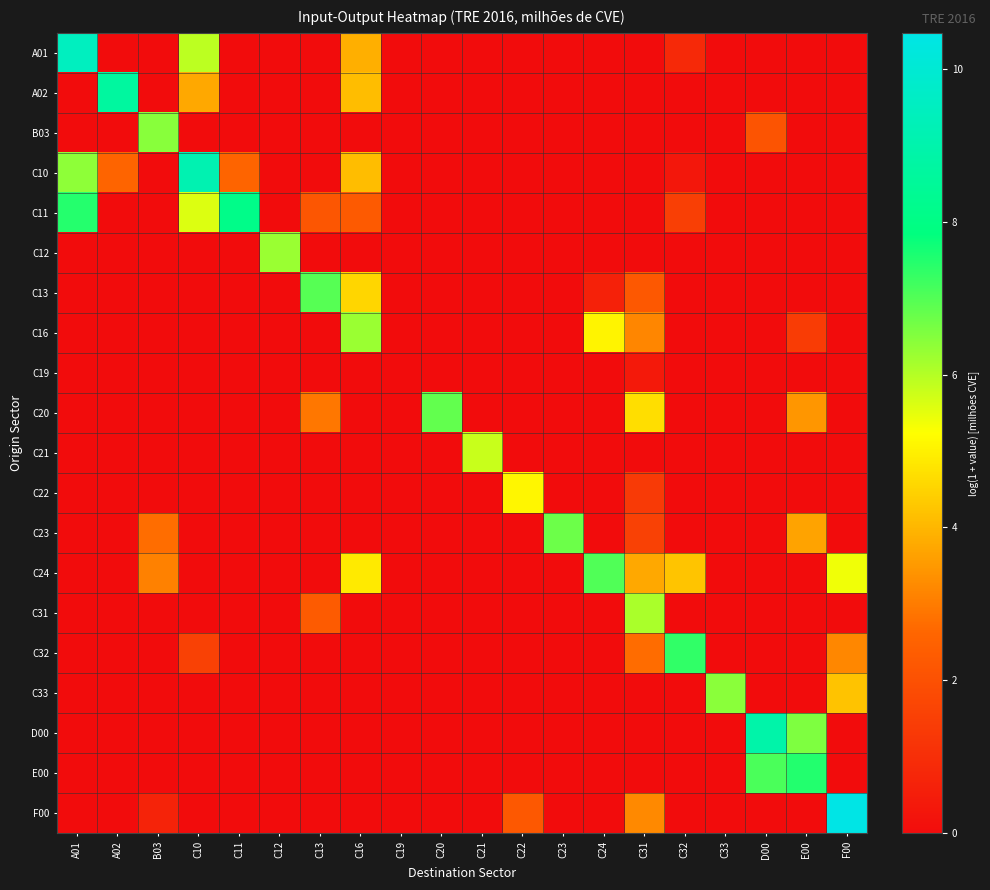

Reading left to right, list all the values displayed in this chart.

A01: A01=9.5	A02=0.0	B03=0.0	C10=5.9	C11=0.0	C12=0.0	C13=0.0	C16=3.9	C19=0.0	C20=0.0	C21=0.0	C22=0.0	C23=0.0	C24=0.0	C31=0.0	C32=0.8	C33=0.0	D00=0.0	E00=0.0	F00=0.0
A02: A01=0.0	A02=8.7	B03=0.0	C10=3.8	C11=0.0	C12=0.0	C13=0.0	C16=4.1	C19=0.0	C20=0.0	C21=0.0	C22=0.0	C23=0.0	C24=0.0	C31=0.0	C32=0.0	C33=0.0	D00=0.0	E00=0.0	F00=0.0
B03: A01=0.0	A02=0.0	B03=6.5	C10=0.0	C11=0.0	C12=0.0	C13=0.0	C16=0.0	C19=0.0	C20=0.0	C21=0.0	C22=0.0	C23=0.0	C24=0.0	C31=0.0	C32=0.0	C33=0.0	D00=2.1	E00=0.0	F00=0.0
C10: A01=6.4	A02=2.6	B03=0.0	C10=9.1	C11=2.6	C12=0.0	C13=0.0	C16=4.1	C19=0.0	C20=0.0	C21=0.0	C22=0.0	C23=0.0	C24=0.0	C31=0.0	C32=0.3	C33=0.0	D00=0.0	E00=0.0	F00=0.0
C11: A01=7.5	A02=0.0	B03=0.0	C10=5.6	C11=8.1	C12=0.0	C13=2.2	C16=2.3	C19=0.0	C20=0.0	C21=0.0	C22=0.0	C23=0.0	C24=0.0	C31=0.0	C32=1.5	C33=0.0	D00=0.0	E00=0.0	F00=0.0
C12: A01=0.0	A02=0.0	B03=0.0	C10=0.0	C11=0.0	C12=6.3	C13=0.0	C16=0.0	C19=0.0	C20=0.0	C21=0.0	C22=0.0	C23=0.0	C24=0.0	C31=0.0	C32=0.0	C33=0.0	D00=0.0	E00=0.0	F00=0.0
C13: A01=0.0	A02=0.0	B03=0.0	C10=0.0	C11=0.0	C12=0.0	C13=7.0	C16=4.6	C19=0.0	C20=0.0	C21=0.0	C22=0.0	C23=0.0	C24=0.6	C31=2.2	C32=0.0	C33=0.0	D00=0.0	E00=0.0	F00=0.0
C16: A01=0.0	A02=0.0	B03=0.0	C10=0.0	C11=0.0	C12=0.0	C13=0.0	C16=6.3	C19=0.0	C20=0.0	C21=0.0	C22=0.0	C23=0.0	C24=5.1	C31=3.2	C32=0.0	C33=0.0	D00=0.0	E00=1.4	F00=0.0
C19: A01=0.0	A02=0.0	B03=0.0	C10=0.0	C11=0.0	C12=0.0	C13=0.0	C16=0.0	C19=0.0	C20=0.0	C21=0.0	C22=0.0	C23=0.0	C24=0.0	C31=0.4	C32=0.0	C33=0.0	D00=0.0	E00=0.0	F00=0.0
C20: A01=0.0	A02=0.0	B03=0.0	C10=0.0	C11=0.0	C12=0.0	C13=2.9	C16=0.0	C19=0.0	C20=6.8	C21=0.0	C22=0.0	C23=0.0	C24=0.0	C31=4.7	C32=0.0	C33=0.0	D00=0.0	E00=3.4	F00=0.0
C21: A01=0.0	A02=0.0	B03=0.0	C10=0.0	C11=0.0	C12=0.0	C13=0.0	C16=0.0	C19=0.0	C20=0.0	C21=5.8	C22=0.0	C23=0.0	C24=0.0	C31=0.0	C32=0.0	C33=0.0	D00=0.0	E00=0.0	F00=0.0
C22: A01=0.0	A02=0.0	B03=0.0	C10=0.0	C11=0.0	C12=0.0	C13=0.0	C16=0.0	C19=0.0	C20=0.0	C21=0.0	C22=5.1	C23=0.0	C24=0.0	C31=1.3	C32=0.0	C33=0.0	D00=0.0	E00=0.0	F00=0.0
C23: A01=0.0	A02=0.0	B03=2.8	C10=0.0	C11=0.0	C12=0.0	C13=0.0	C16=0.0	C19=0.0	C20=0.0	C21=0.0	C22=0.0	C23=6.7	C24=0.0	C31=1.6	C32=0.0	C33=0.0	D00=0.0	E00=3.7	F00=0.0
C24: A01=0.0	A02=0.0	B03=3.1	C10=0.0	C11=0.0	C12=0.0	C13=0.0	C16=4.9	C19=0.0	C20=0.0	C21=0.0	C22=0.0	C23=0.0	C24=7.0	C31=3.7	C32=4.2	C33=0.0	D00=0.0	E00=0.0	F00=5.4
C31: A01=0.0	A02=0.0	B03=0.0	C10=0.0	C11=0.0	C12=0.0	C13=2.3	C16=0.0	C19=0.0	C20=0.0	C21=0.0	C22=0.0	C23=0.0	C24=0.0	C31=6.1	C32=0.0	C33=0.0	D00=0.0	E00=0.0	F00=0.0
C32: A01=0.0	A02=0.0	B03=0.0	C10=1.6	C11=0.0	C12=0.0	C13=0.0	C16=0.0	C19=0.0	C20=0.0	C21=0.0	C22=0.0	C23=0.0	C24=0.0	C31=2.7	C32=7.4	C33=0.0	D00=0.0	E00=0.0	F00=3.2
C33: A01=0.0	A02=0.0	B03=0.0	C10=0.0	C11=0.0	C12=0.0	C13=0.0	C16=0.0	C19=0.0	C20=0.0	C21=0.0	C22=0.0	C23=0.0	C24=0.0	C31=0.0	C32=0.0	C33=6.4	D00=0.0	E00=0.0	F00=4.2
D00: A01=0.0	A02=0.0	B03=0.0	C10=0.0	C11=0.0	C12=0.0	C13=0.0	C16=0.0	C19=0.0	C20=0.0	C21=0.0	C22=0.0	C23=0.0	C24=0.0	C31=0.0	C32=0.0	C33=0.0	D00=8.9	E00=6.6	F00=0.0
E00: A01=0.0	A02=0.0	B03=0.0	C10=0.0	C11=0.0	C12=0.0	C13=0.0	C16=0.0	C19=0.0	C20=0.0	C21=0.0	C22=0.0	C23=0.0	C24=0.0	C31=0.0	C32=0.0	C33=0.0	D00=7.1	E00=7.5	F00=0.0
F00: A01=0.0	A02=0.0	B03=0.7	C10=0.0	C11=0.0	C12=0.0	C13=0.0	C16=0.0	C19=0.0	C20=0.0	C21=0.0	C22=2.2	C23=0.0	C24=0.0	C31=3.2	C32=0.0	C33=0.0	D00=0.0	E00=0.0	F00=10.5